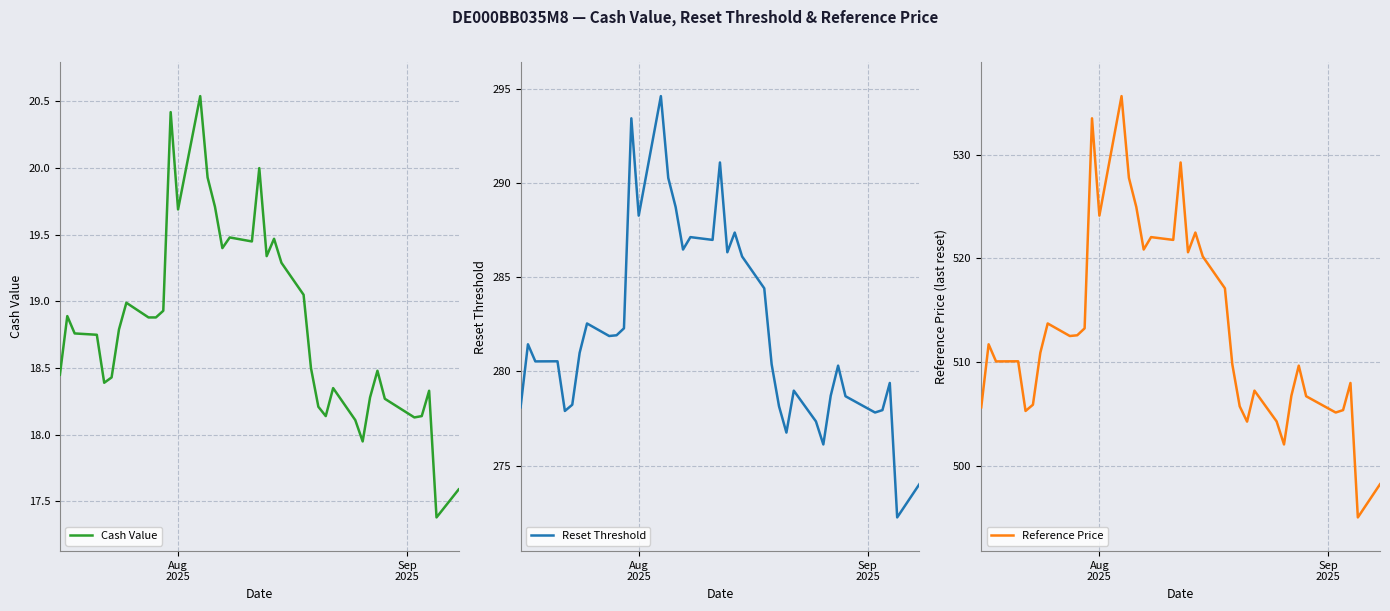

What is the highest value of the Reference Price series?

535.6